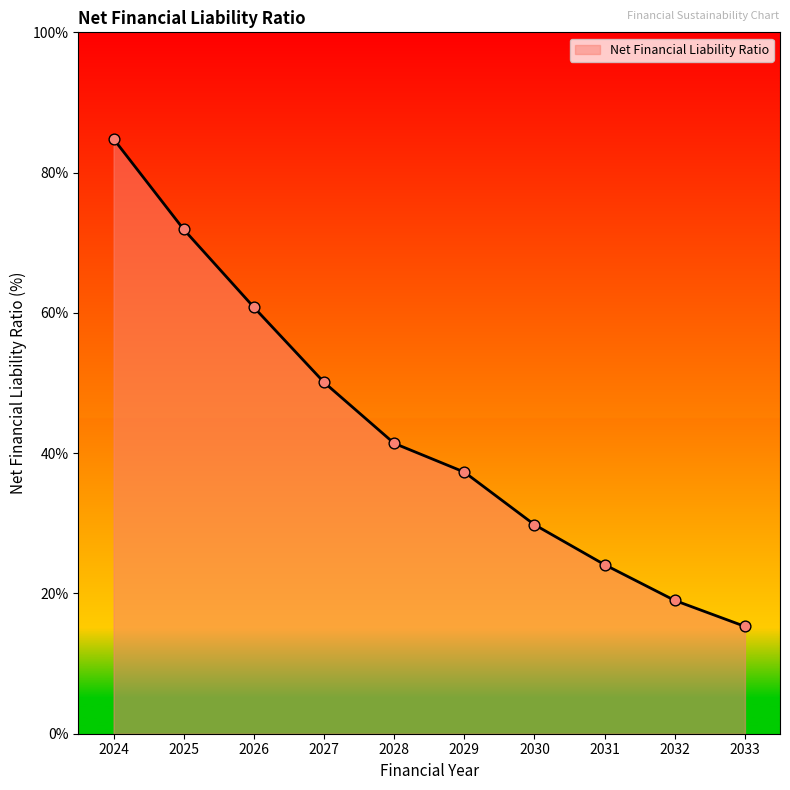

Between 2030 and 2026, which is larger?

2026